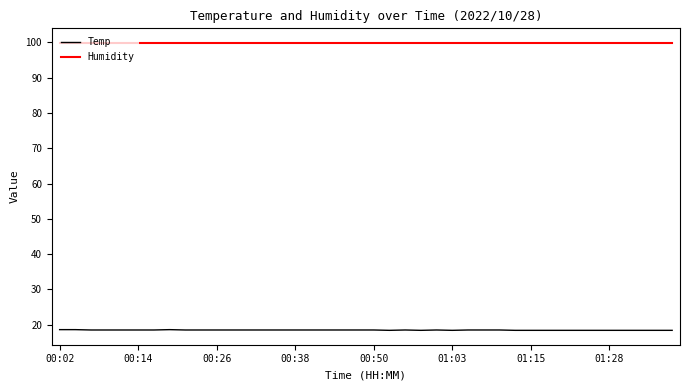

What is the maximum value shown in the chart?

99.9